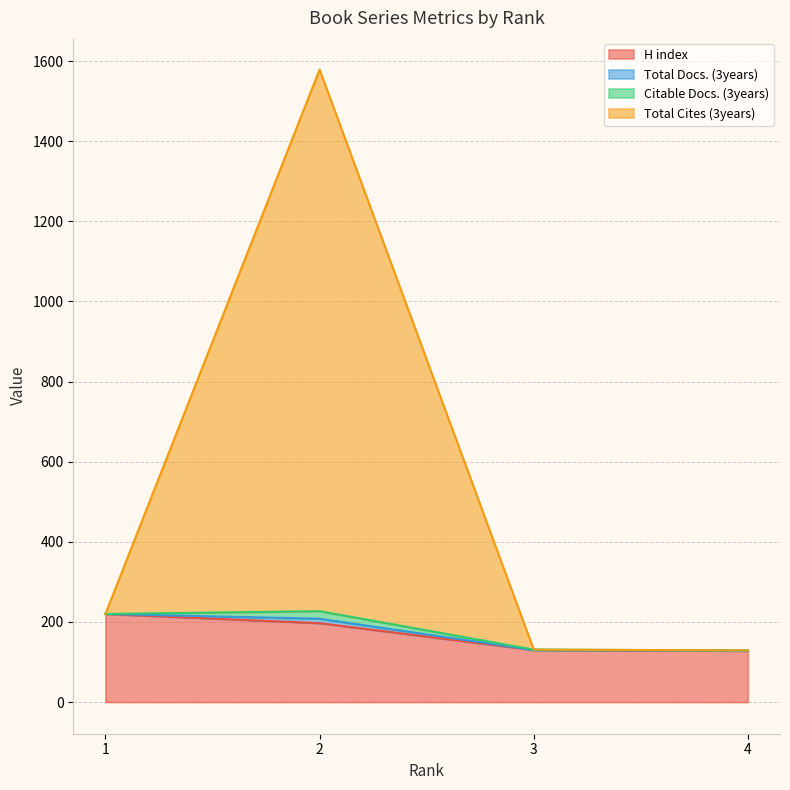

The value of Total Docs. (3years) at 1 is 288. True or false?

False